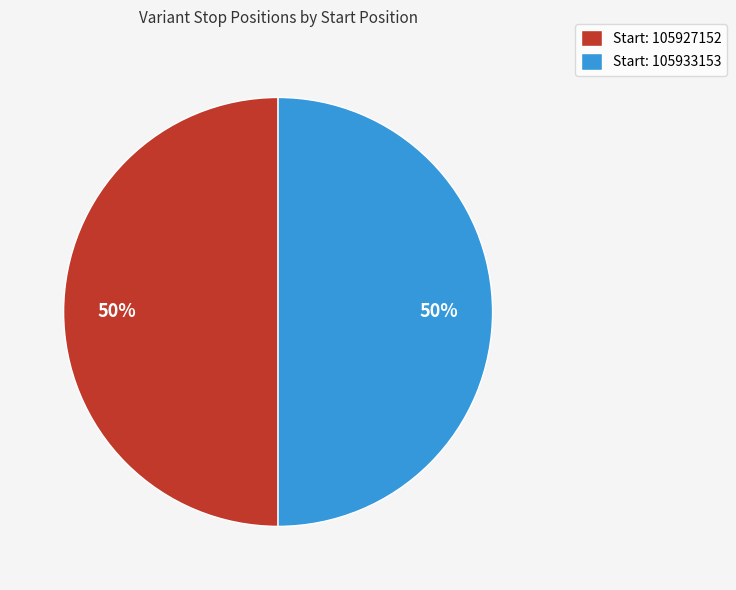

To the nearest percent, what is the average slice percentage?

50%